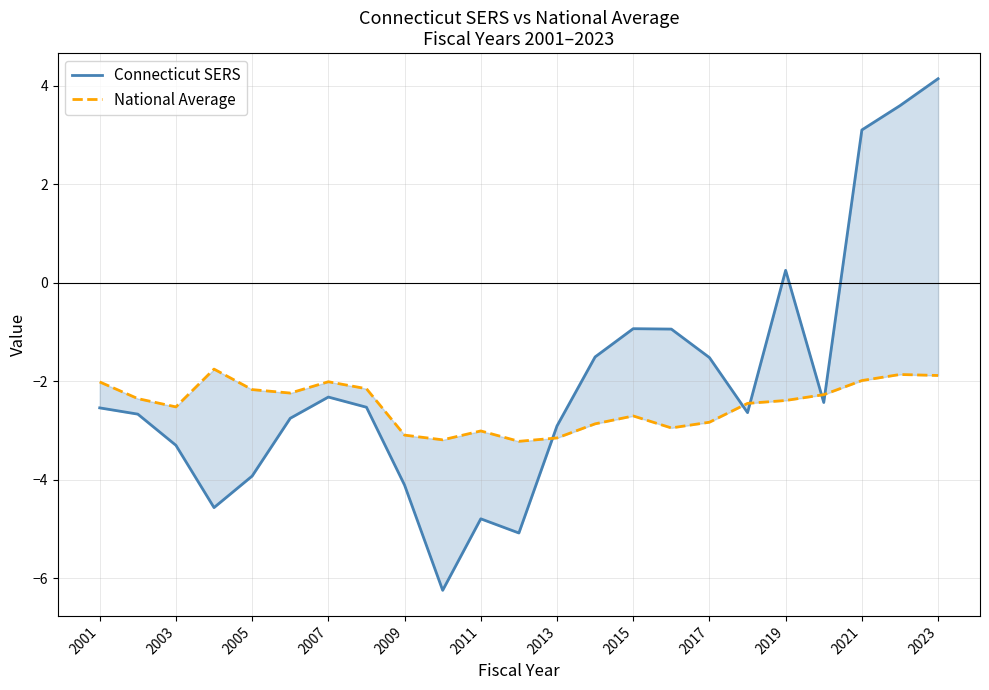

True or false: Connecticut SERS has a value of -4.1 at 2003.

False